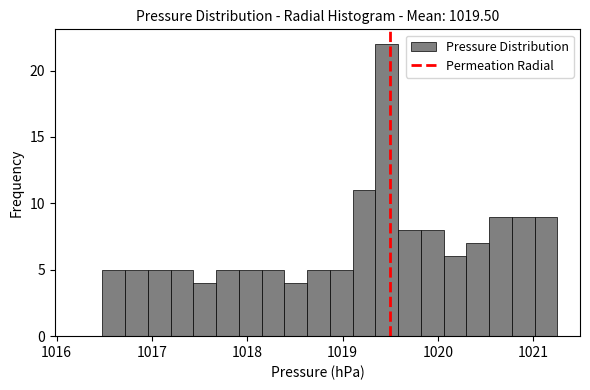

Read against the x-axis, roughly where is the centre of the tallest bar?

1019.5